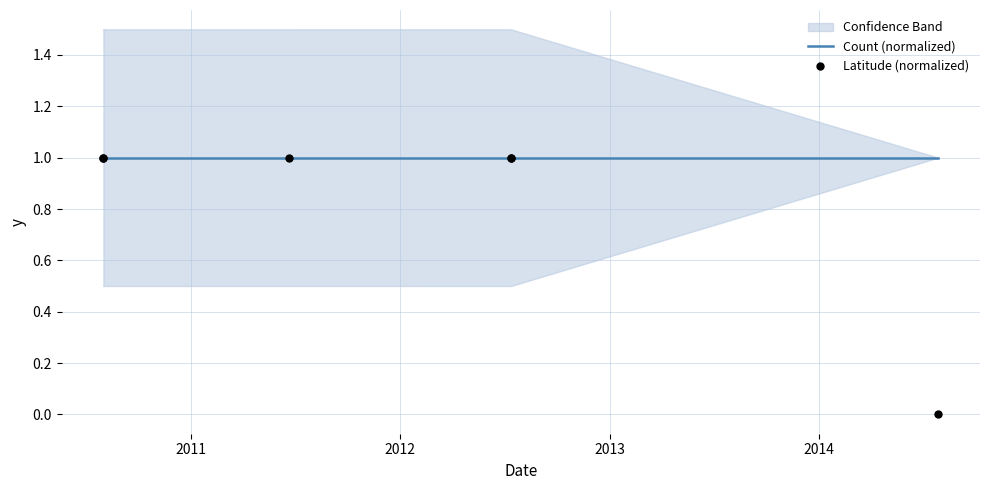

Which series reaches the minimum Y coordinate?

Latitude (normalized)